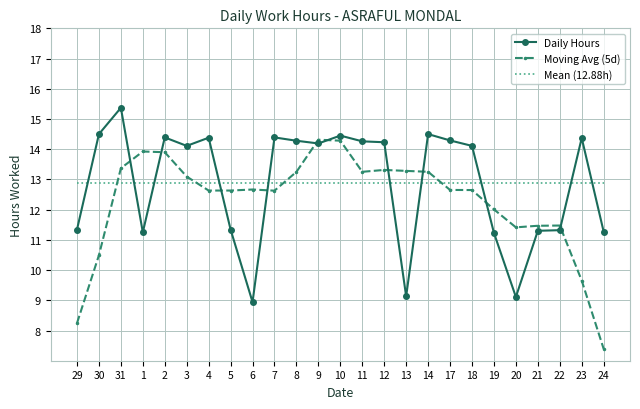

What is the difference between the highest and lowest values at 10?

1.6